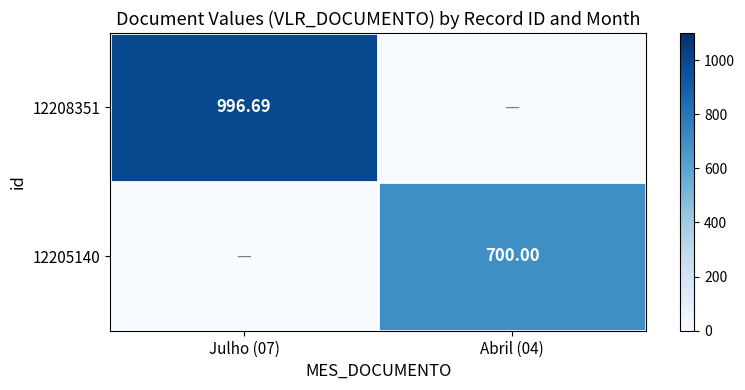

What is the difference between the maximum and minimum values in the 12205140 series?

700.0